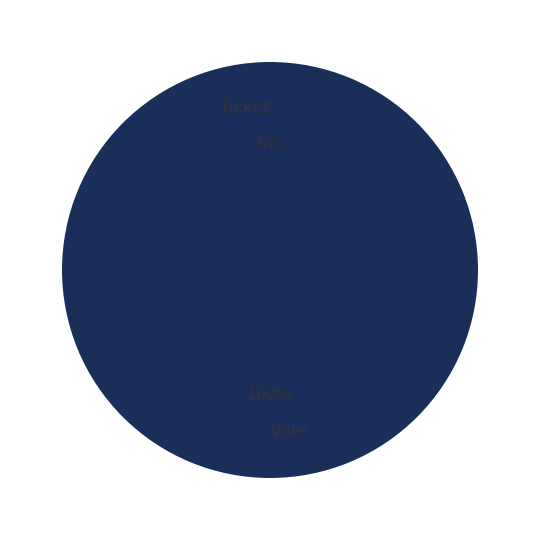

What percentage is the Vote slice, to the nearest percent?

100%